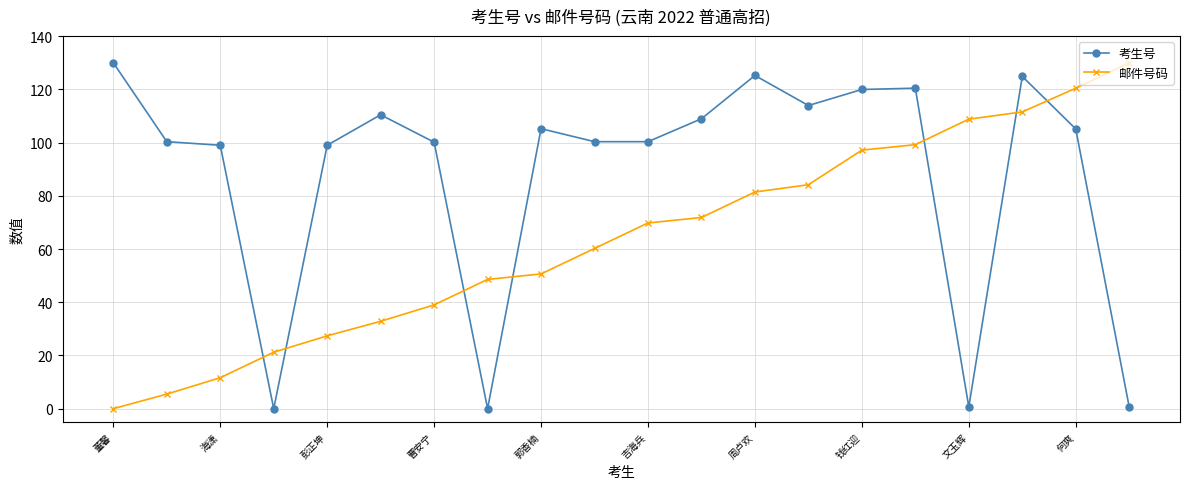

What is the average value of the 考生号 series?

88.2